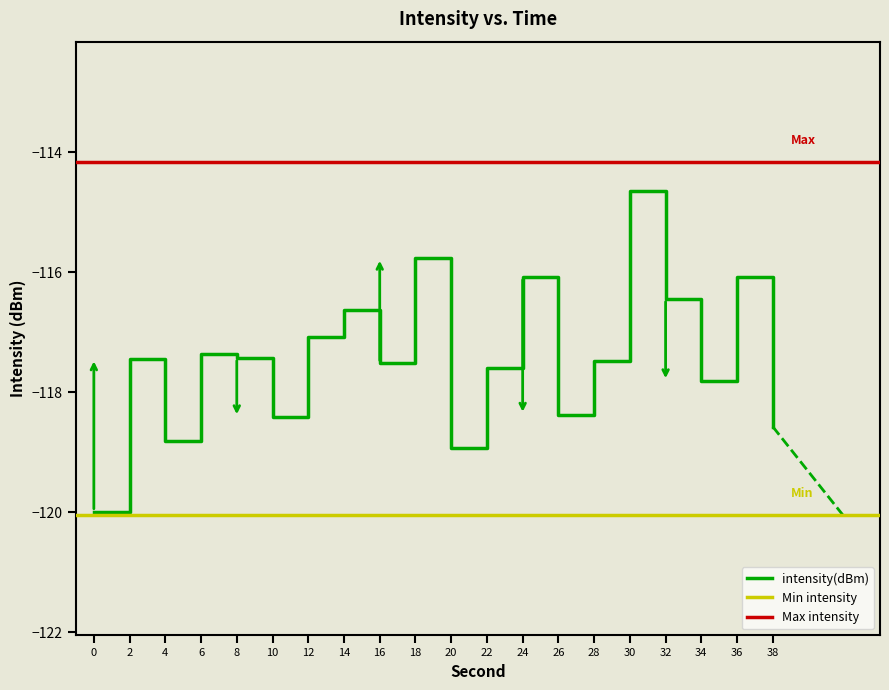

Rank the categories by value from lowest to highest.

0, 20, 4, 38, 10, 26, 34, 22, 16, 28, 2, 8, 6, 12, 14, 32, 24, 36, 18, 30